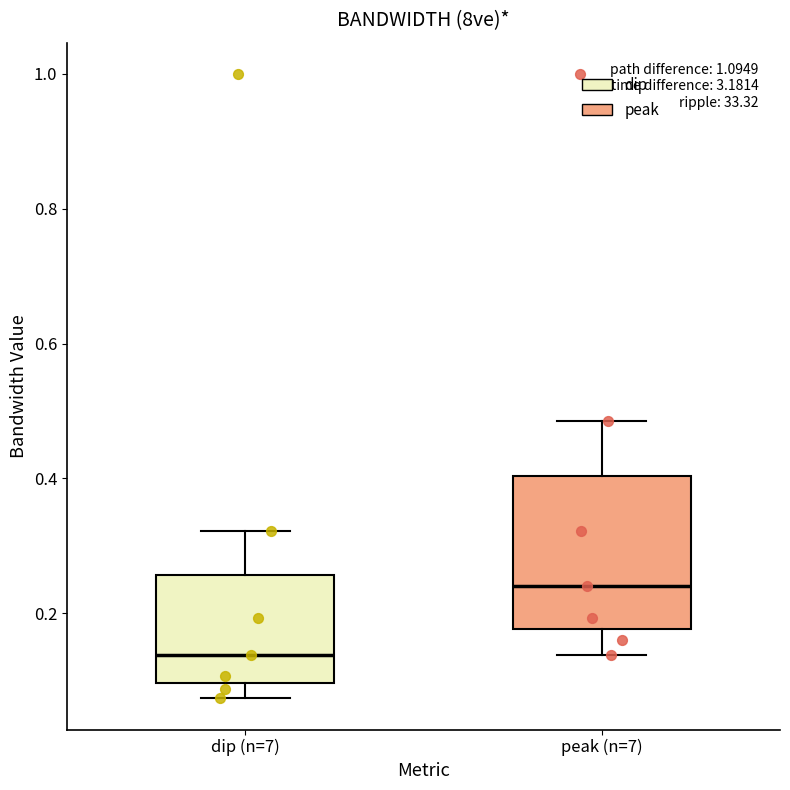

Which box's median line is the lowest?

dip (n=7)